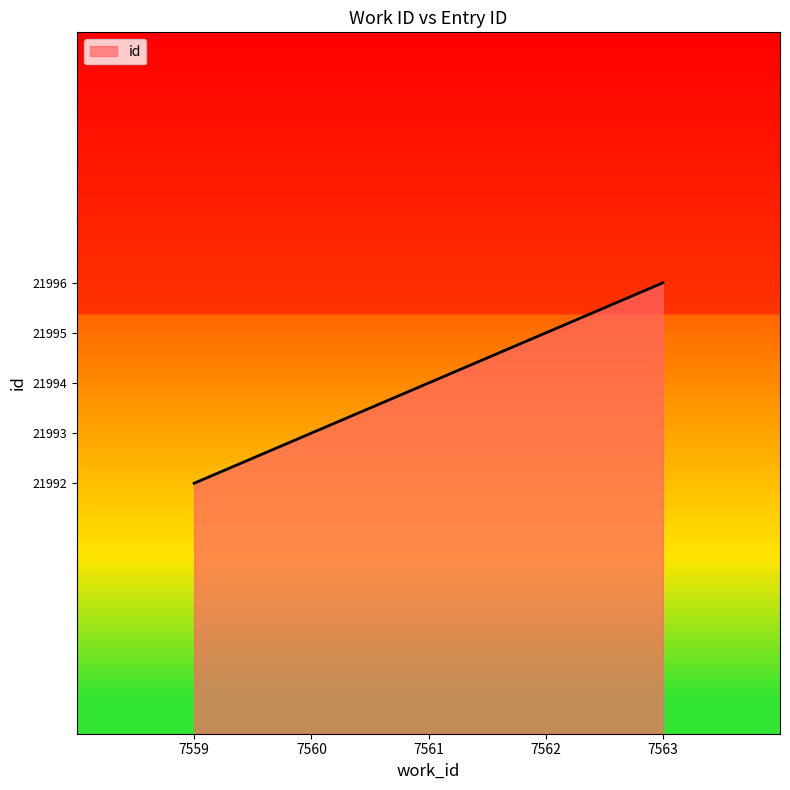

What is the change in value from 7562 to 7563?

+1